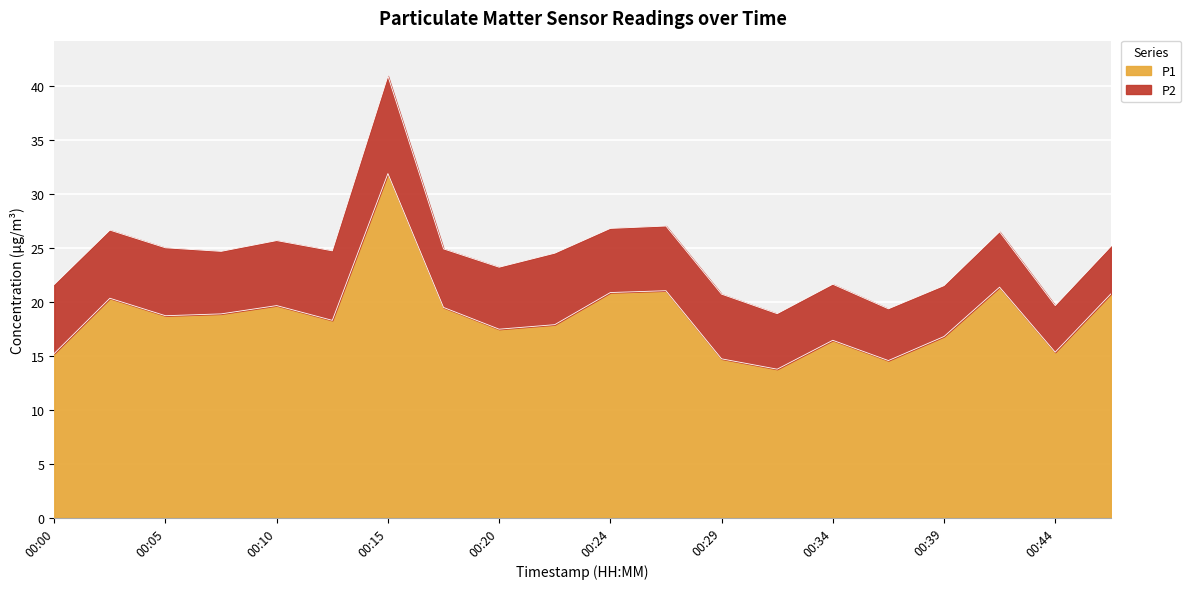

How many points are higher than both their immediate neighbors (excluding endpoints)?

6